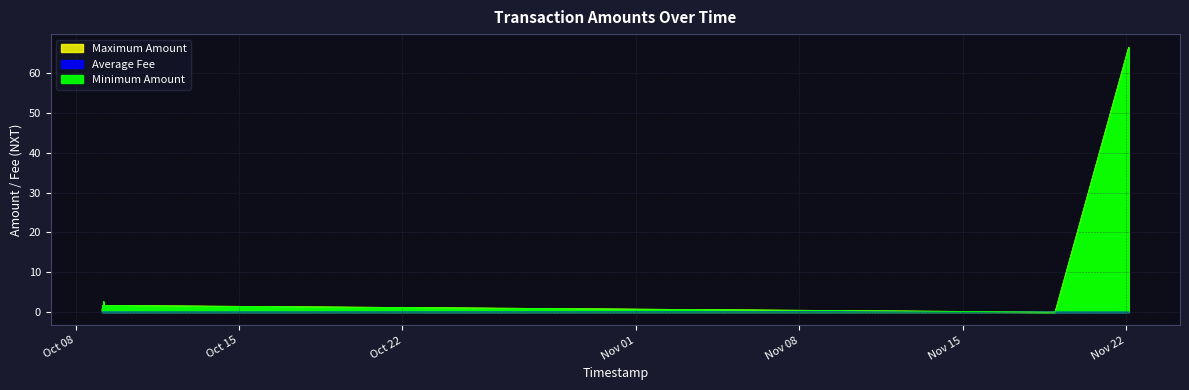

At which label does Average Fee reach its minimum?

2018-11-18 23:02:18